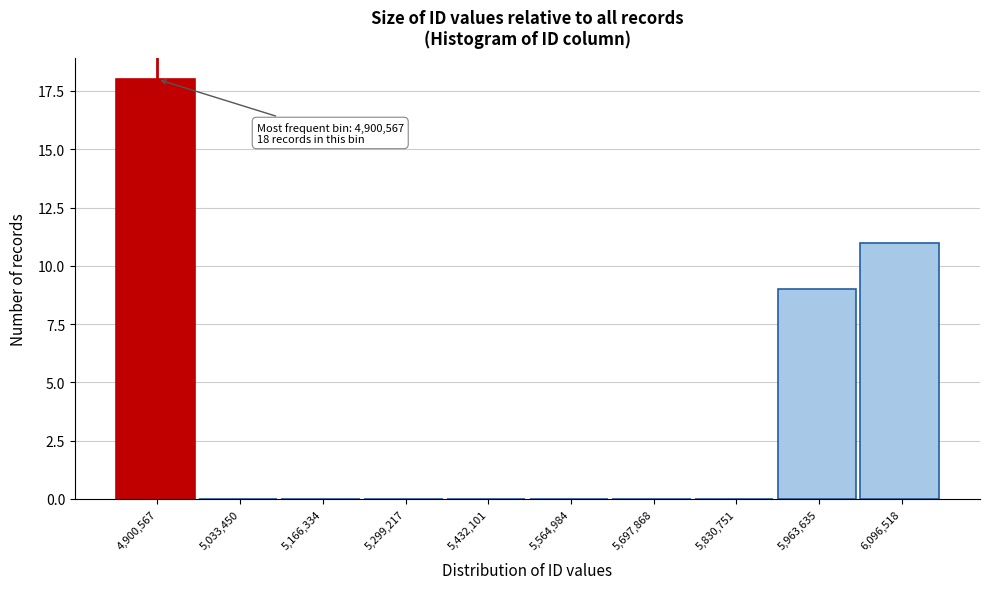

Reading right to left, extract all data points from this chart.

6,096,518=11	5,963,635=9	5,830,751=0	5,697,868=0	5,564,984=0	5,432,101=0	5,299,217=0	5,166,334=0	5,033,450=0	4,900,567=18